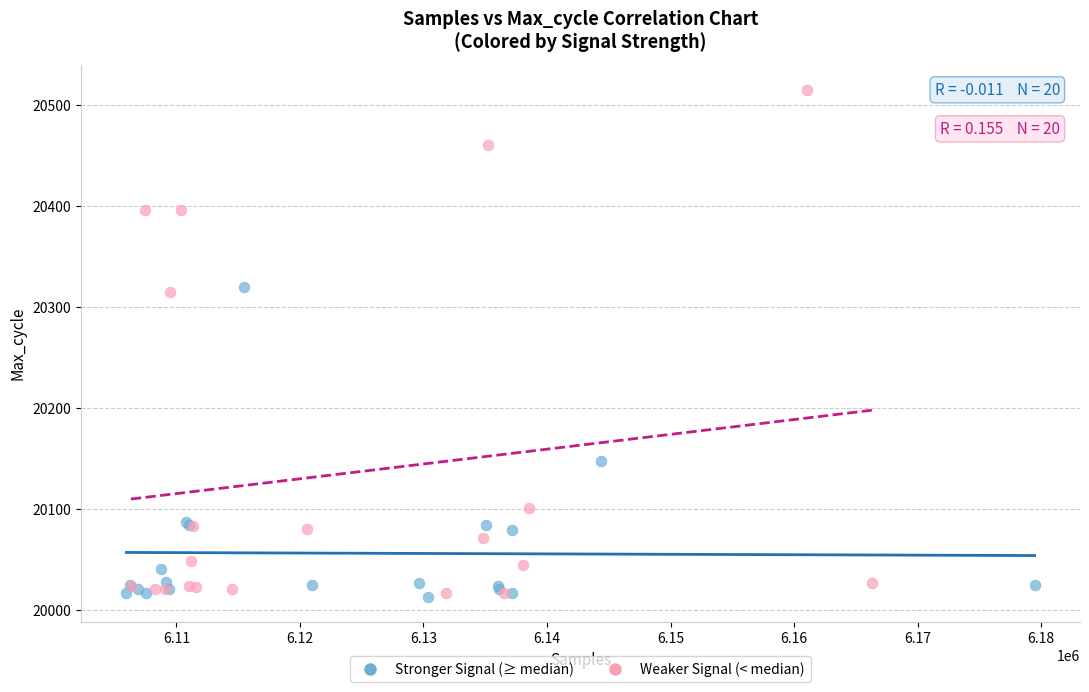

Which series has the largest Y range (max minus min)?

Weaker Signal (< median)